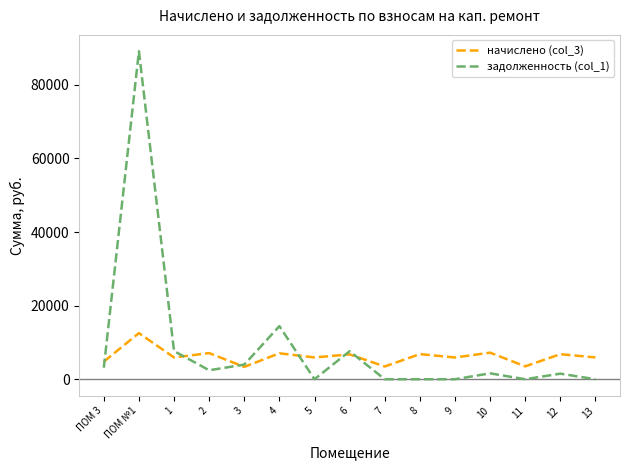

Which category has the highest value across all series?

ПОМ №1